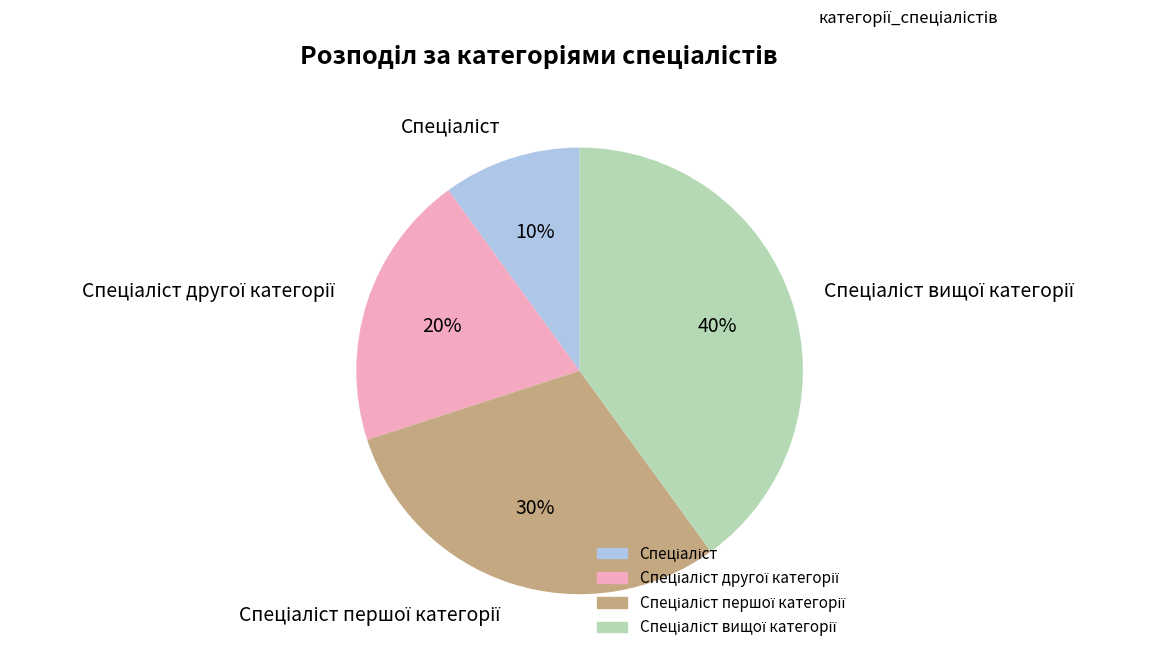

Is there a majority slice in this chart?

No